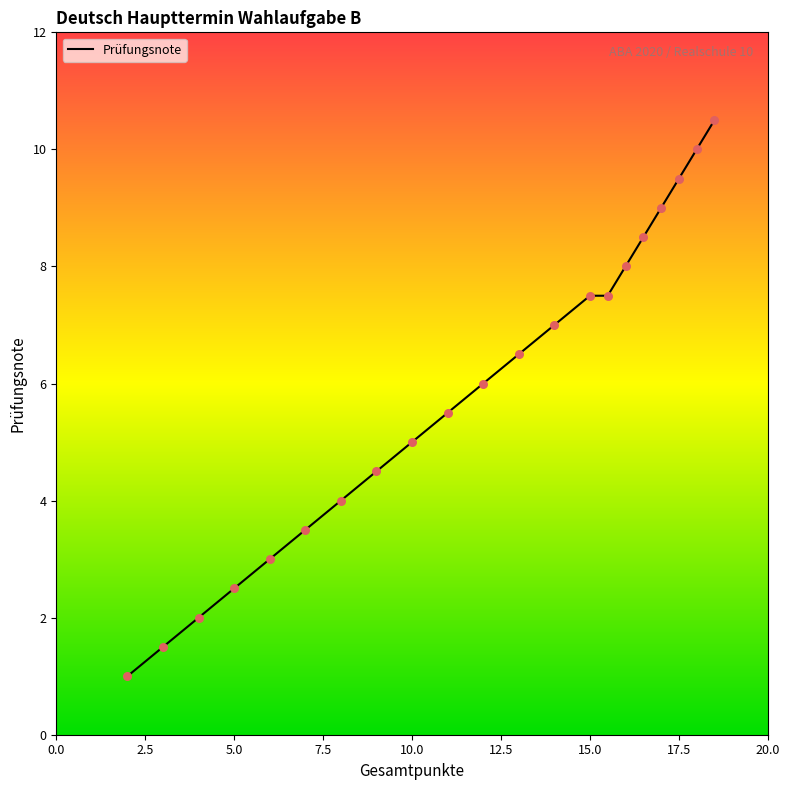

What is the difference between the maximum and minimum values?

9.5